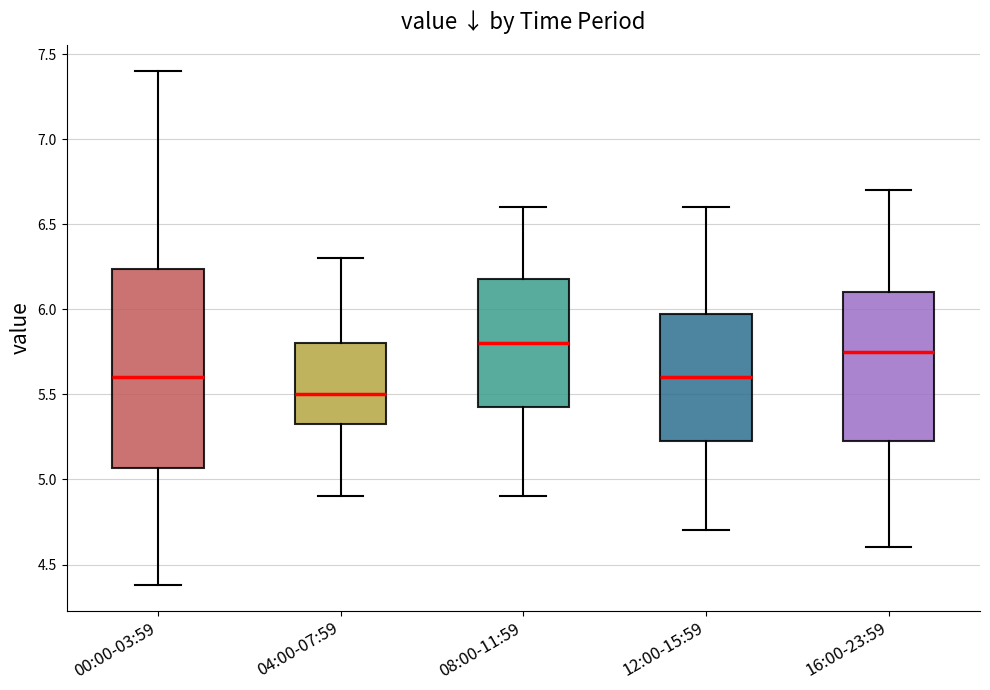

Reading left to right, read every box against the y-axis: the position of its median line, the range the box covers, and the ends of its whiskers. The values are not printed on the chart, so give them approximately, as read against the axis.

00:00-03:59: median 5.60, box 5.05 to 6.25, whiskers 4.40 to 7.40
04:00-07:59: median 5.50, box 5.35 to 5.80, whiskers 4.90 to 6.30
08:00-11:59: median 5.80, box 5.45 to 6.20, whiskers 4.90 to 6.60
12:00-15:59: median 5.60, box 5.25 to 6.00, whiskers 4.70 to 6.60
16:00-23:59: median 5.75, box 5.25 to 6.10, whiskers 4.60 to 6.70